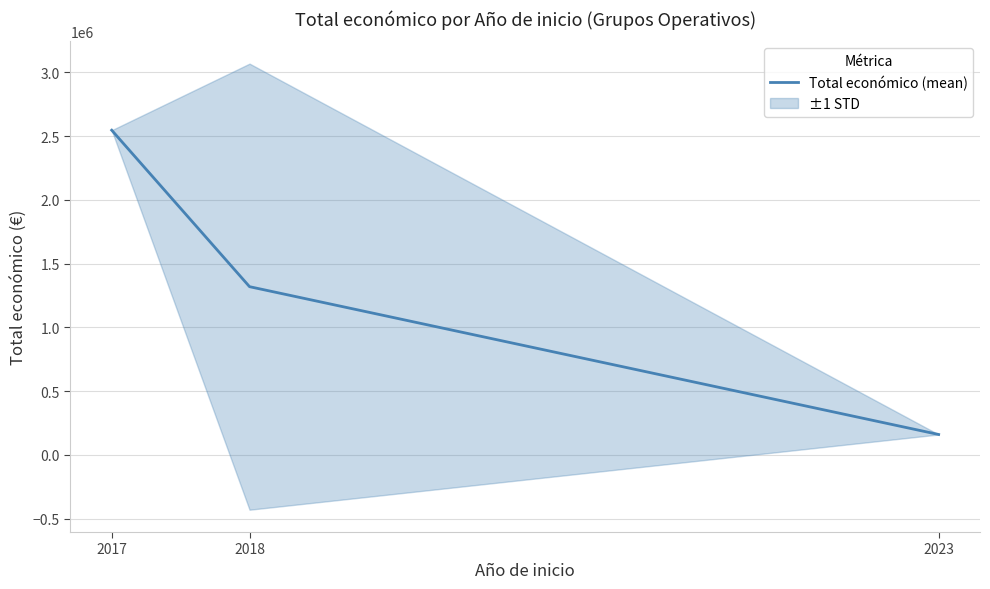

List the labels in order of value, largest first.

2017, 2018, 2023